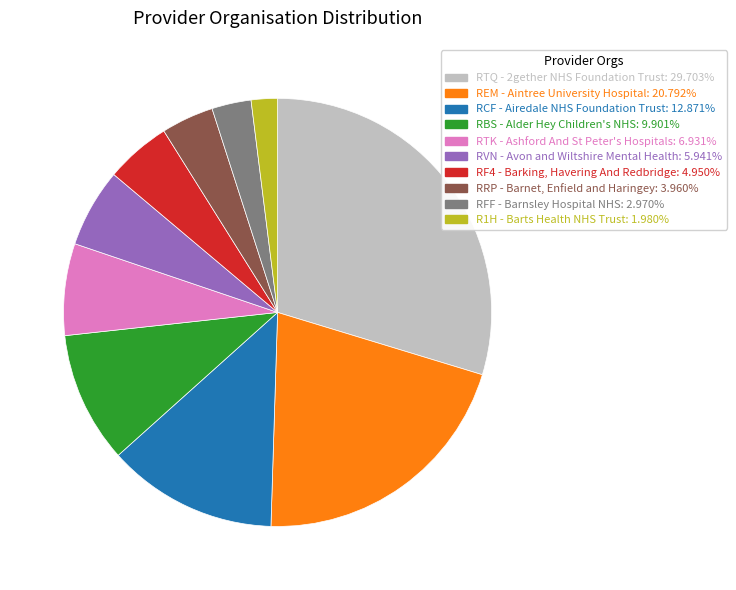

Is it true that RFF - Barnsley Hospital NHS is 10% of the pie?

False